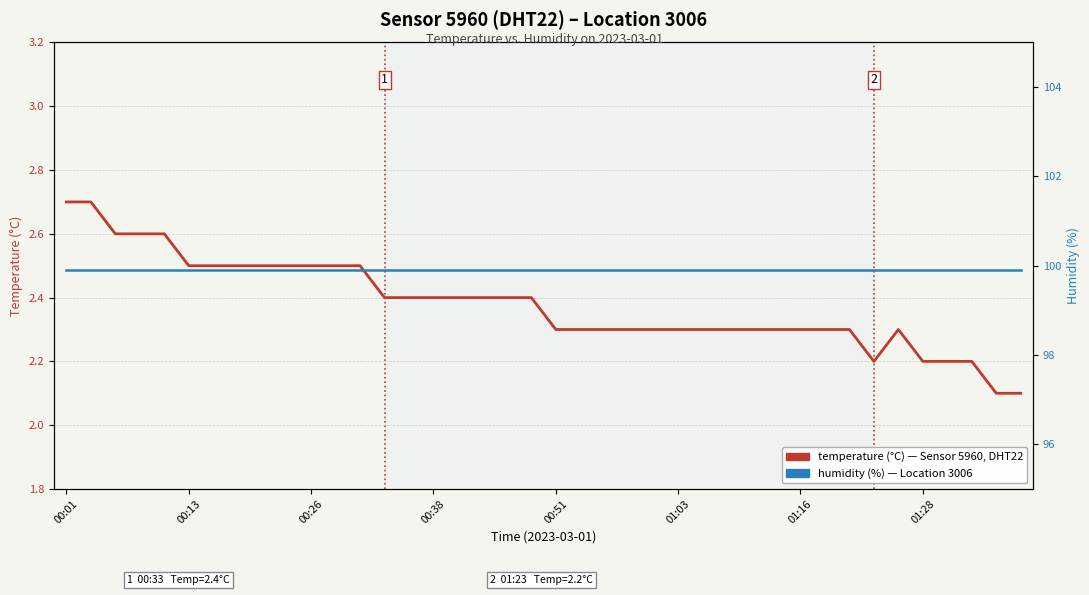

Reading right to left, transcribe all the data shown in this chart.

temperature: 2.1	2.1	2.2	2.2	2.2	2.3	2.2	2.3	2.3	2.3	2.3	2.3	2.3	2.3	2.3	2.3	2.3	2.3	2.3	2.3	2.4	2.4	2.4	2.4	2.4	2.4	2.4	2.5	2.5	2.5	2.5	2.5	2.5	2.5	2.5	2.6	2.6	2.6	2.7	2.7
humidity: 99.9	99.9	99.9	99.9	99.9	99.9	99.9	99.9	99.9	99.9	99.9	99.9	99.9	99.9	99.9	99.9	99.9	99.9	99.9	99.9	99.9	99.9	99.9	99.9	99.9	99.9	99.9	99.9	99.9	99.9	99.9	99.9	99.9	99.9	99.9	99.9	99.9	99.9	99.9	99.9